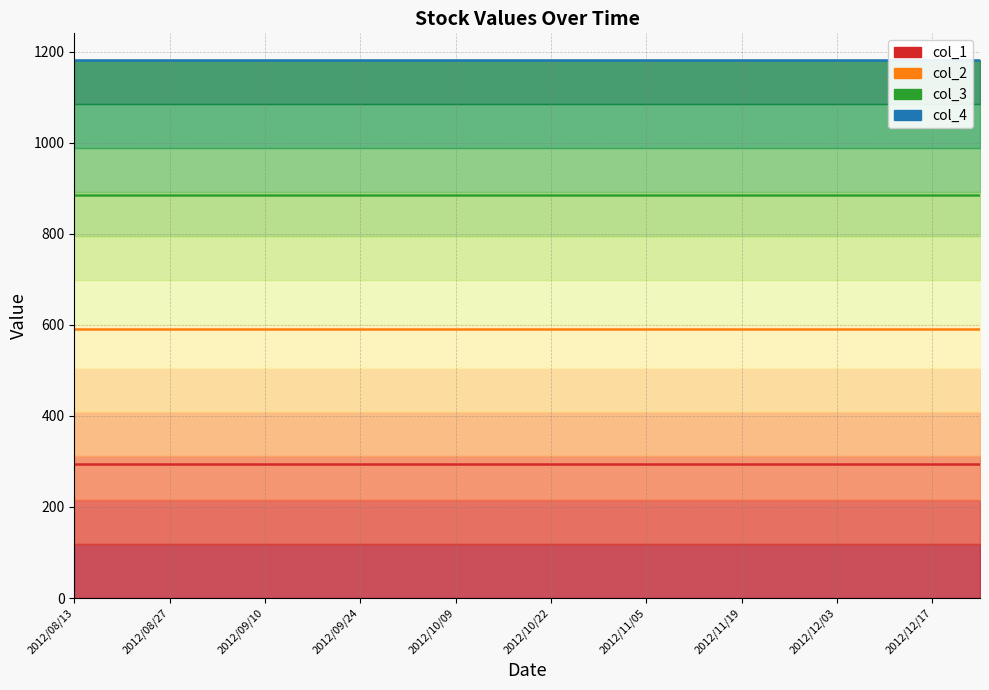

What are all the series names shown in the legend?

col_1, col_2, col_3, col_4